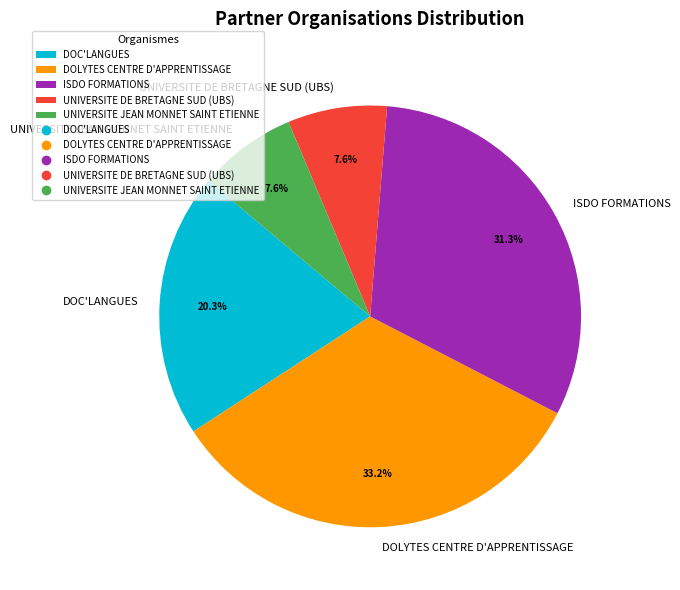

To the nearest percent, what is the difference between the UNIVERSITE JEAN MONNET SAINT ETIENNE and ISDO FORMATIONS slice percentages?

24%